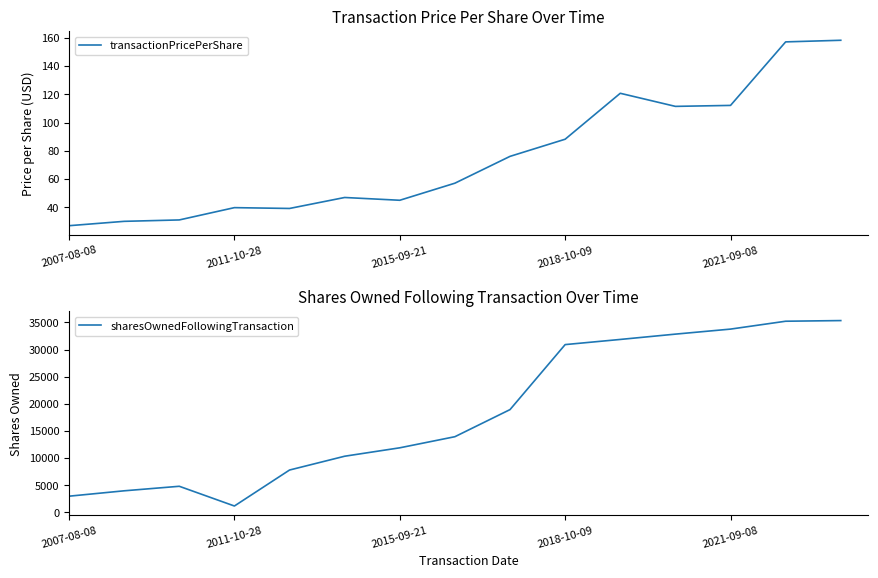

How many distinct data groups are displayed?

2